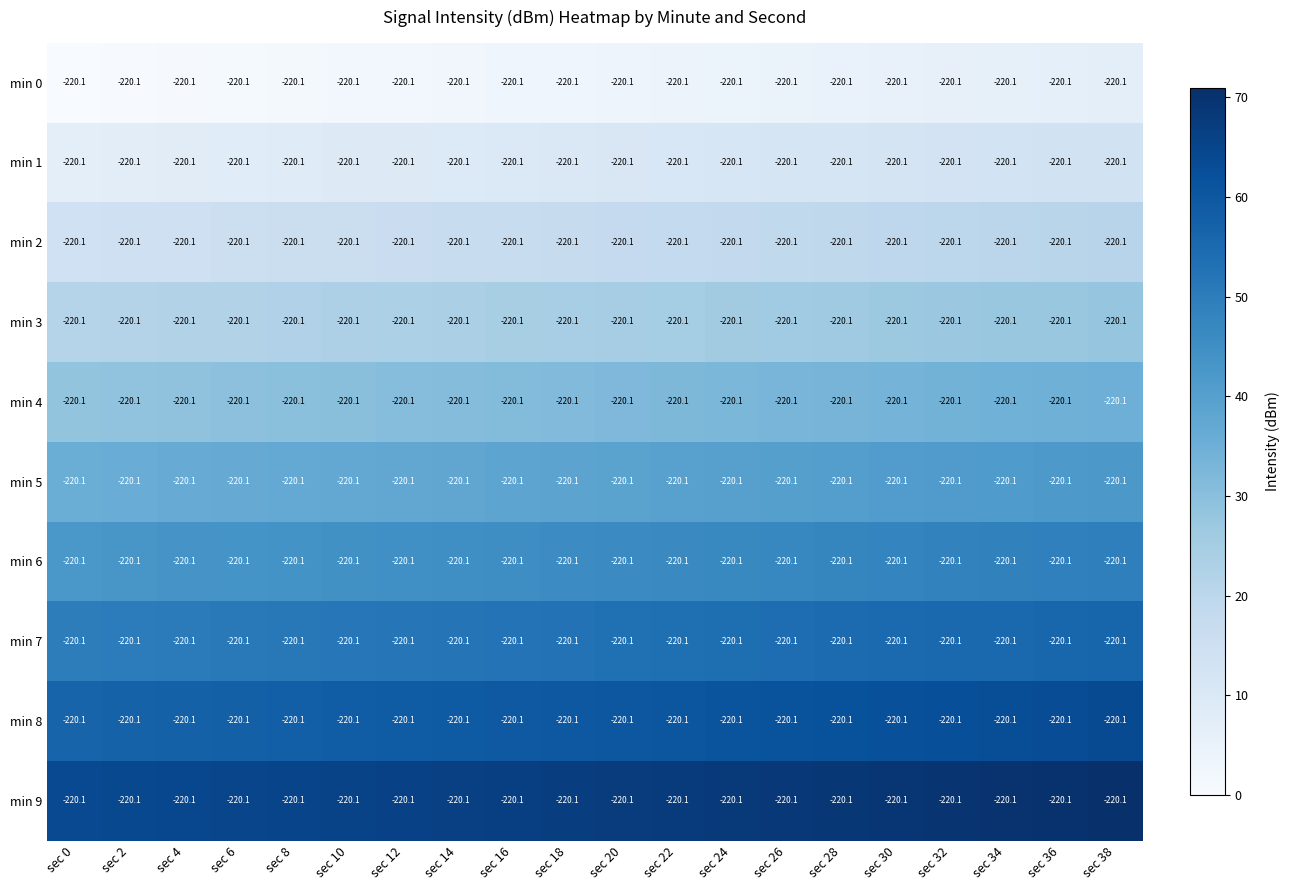

At how many categories does at least one series exceed 48?

20